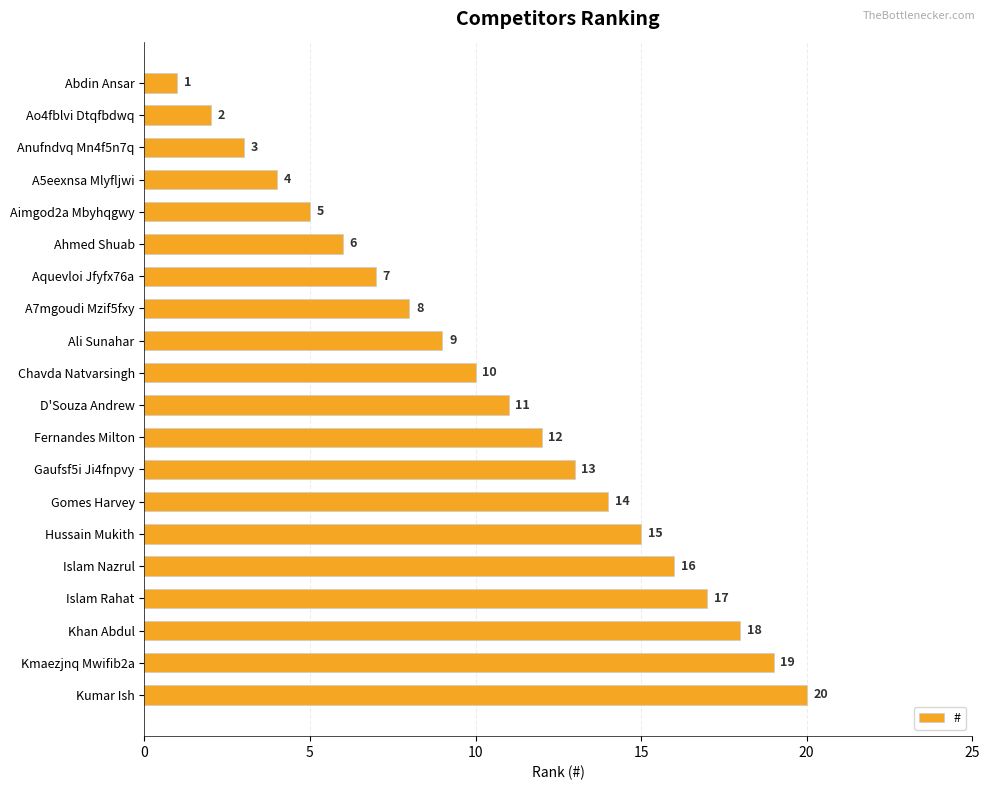

Which label corresponds to the smallest value in the chart?

Abdin Ansar